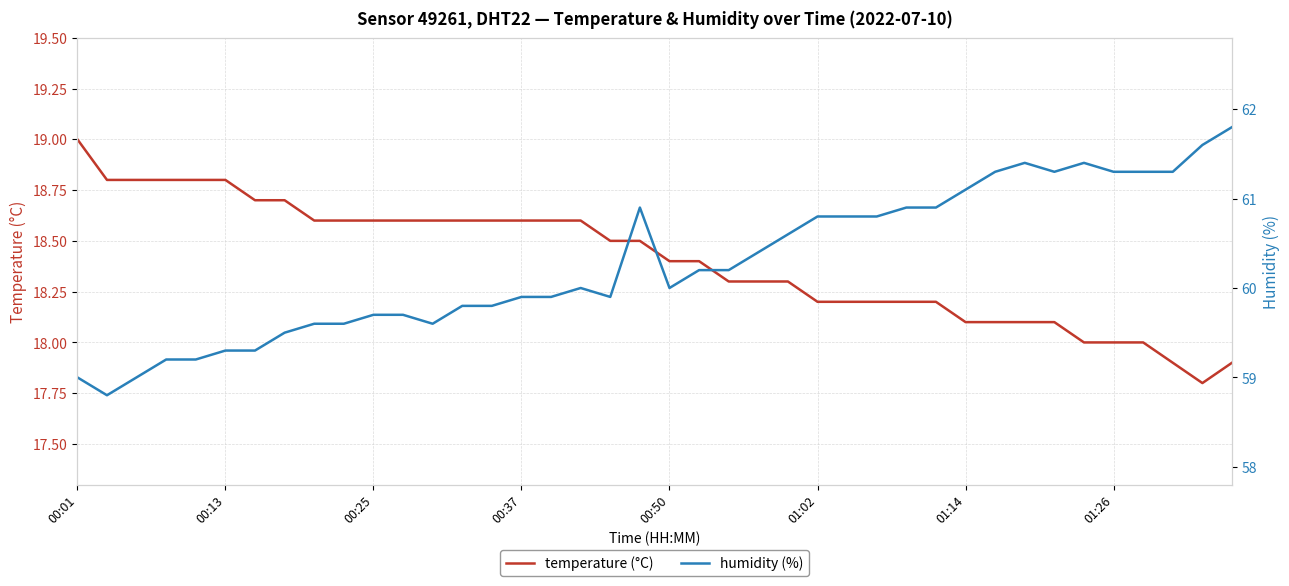

The value of temperature (°C) at 00:50 is 18.4. True or false?

True